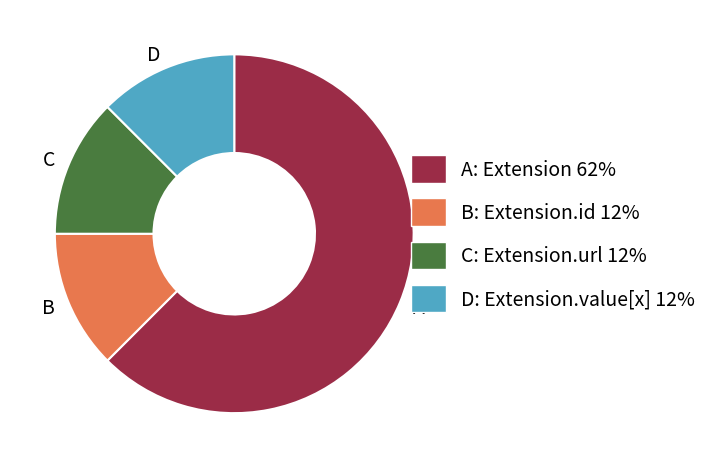

How many segments does this pie chart have?

4